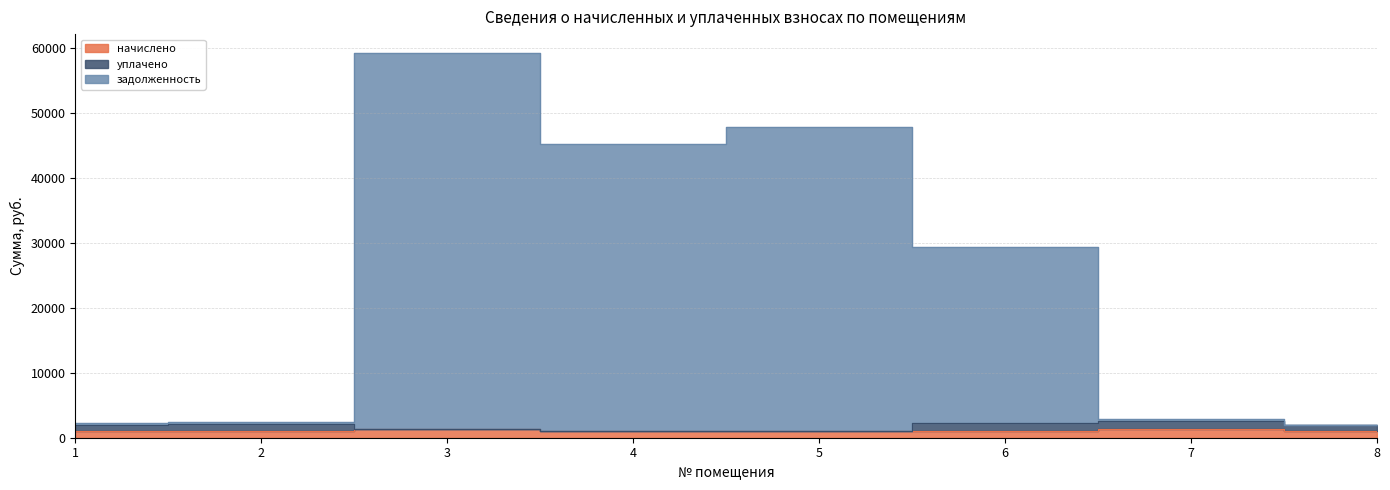

Is the value of начислено at 3 greater than the value of задолженность at 7?

No